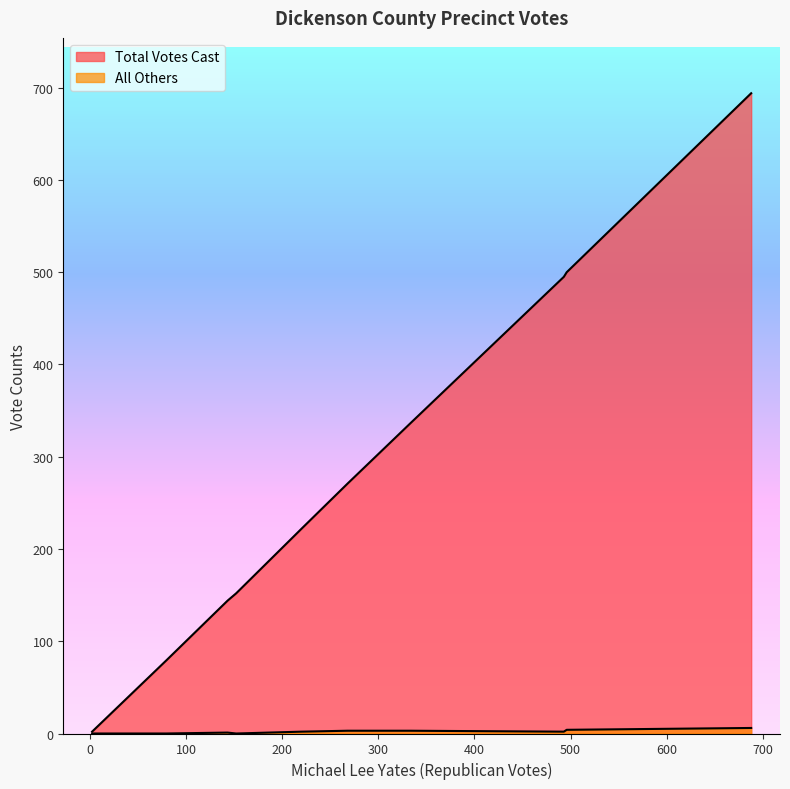

Is it true that Total Votes Cast equals 22 at 301 - West Dante?

False